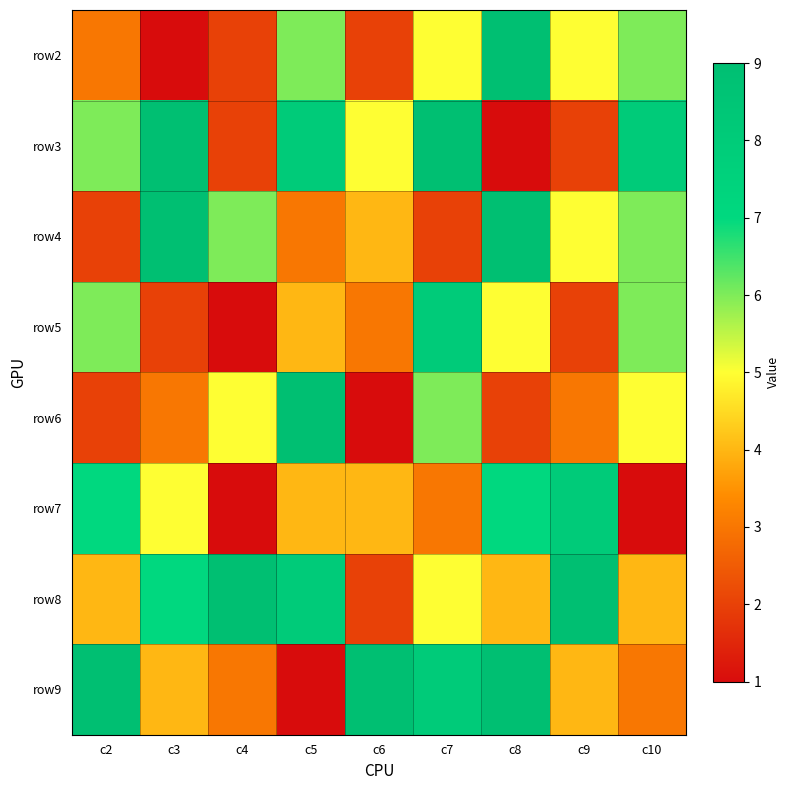

How many series are shown in this chart?

8